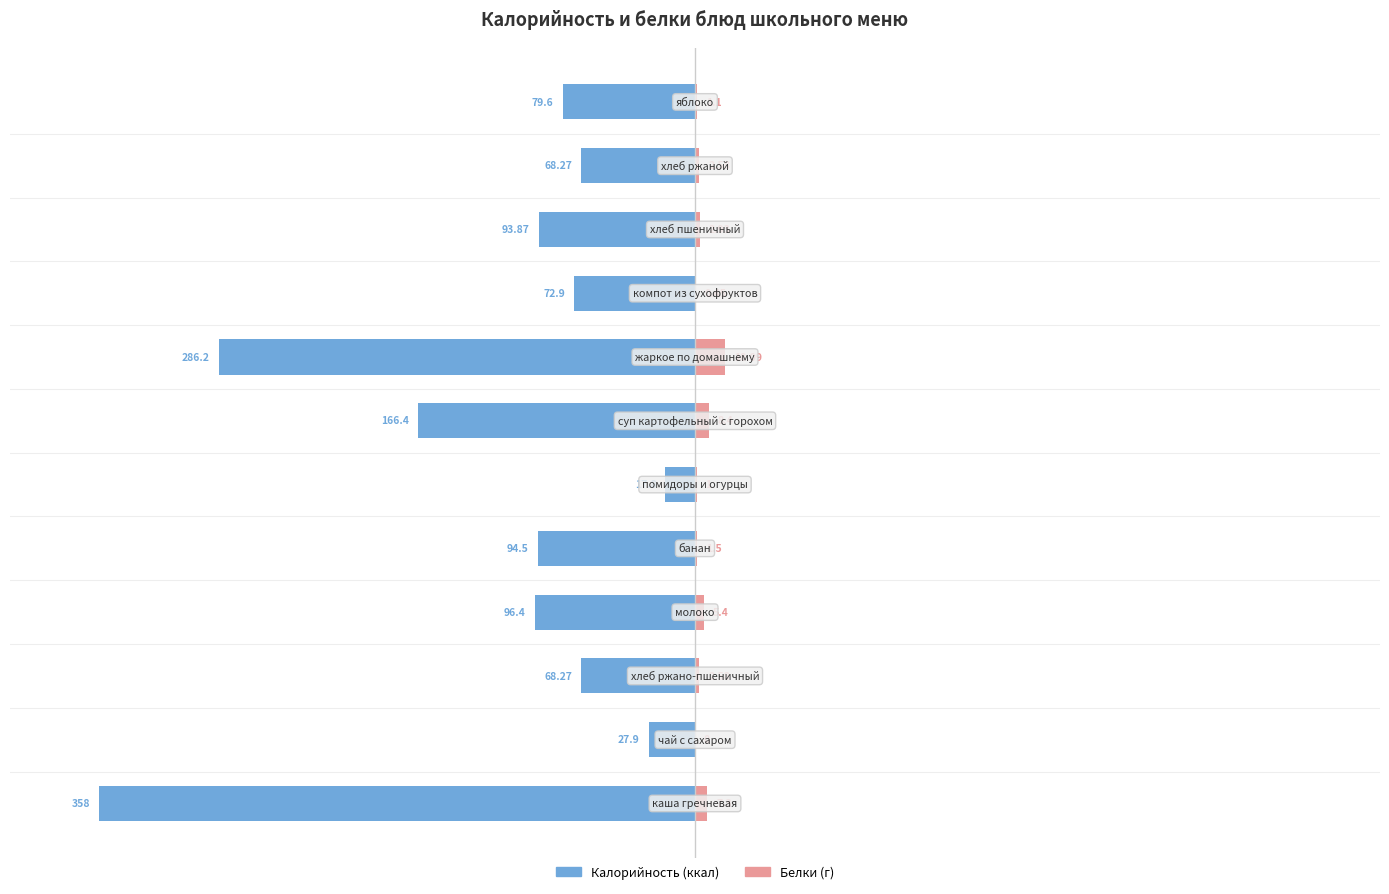

How many values in the Белки series exceed 0?

11